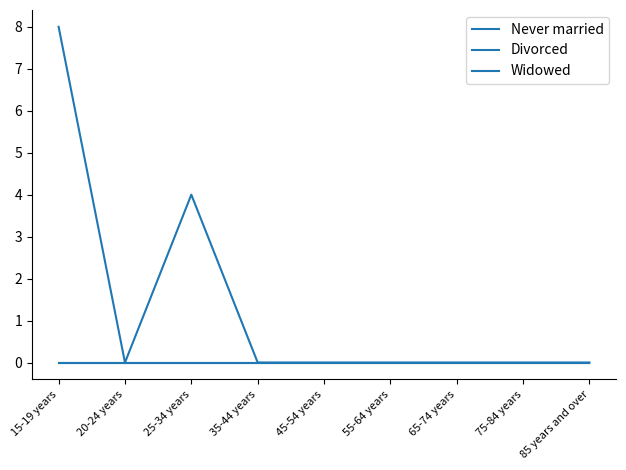

Is this an area chart (filled region under the line)?

No